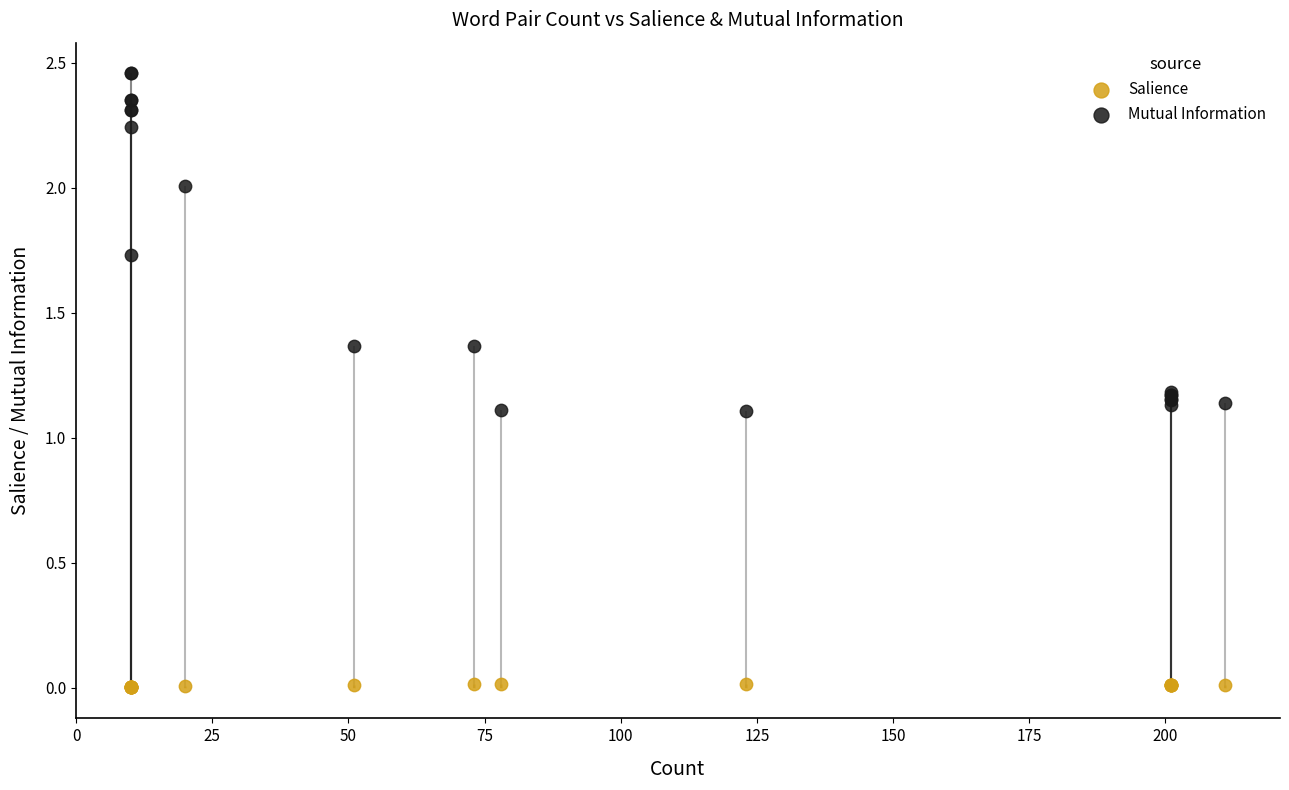

Which series has the largest total across all categories?

Mutual Information